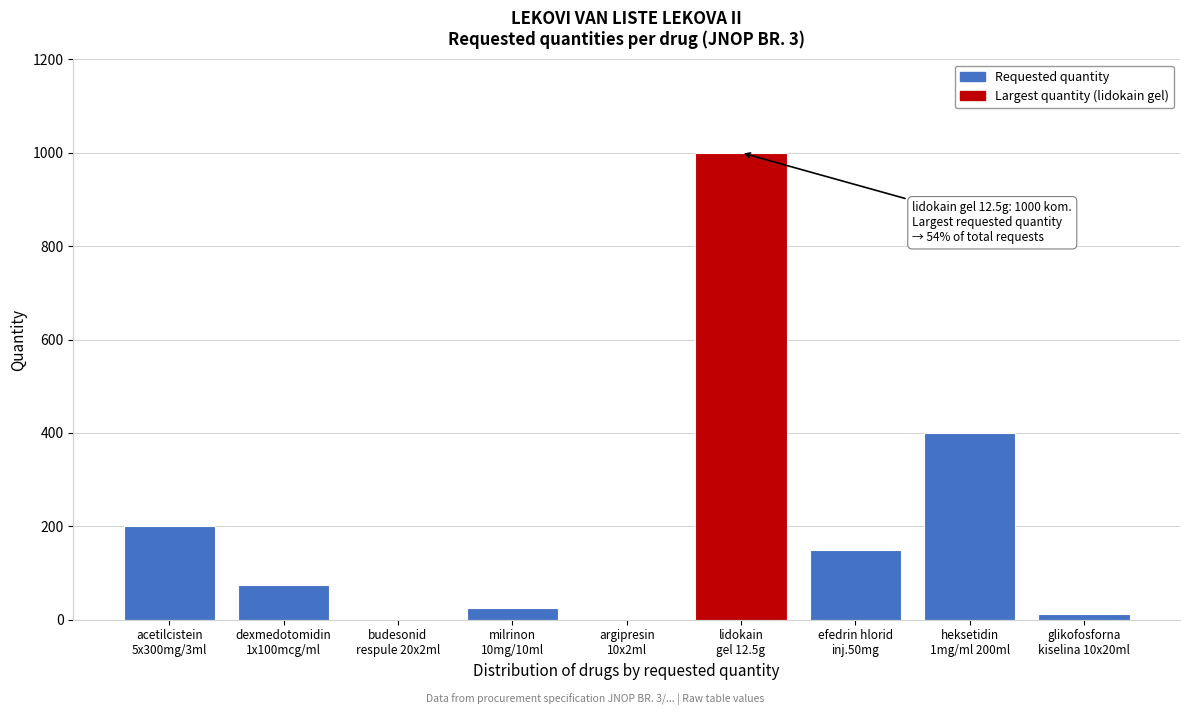

What is the greatest value displayed?

1000